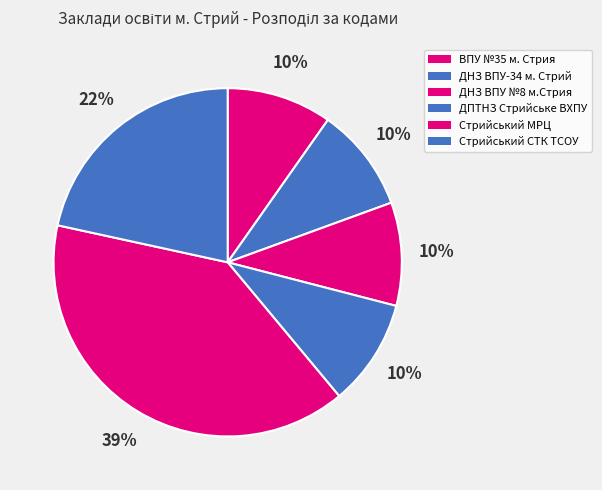

How many segments does this pie chart have?

6